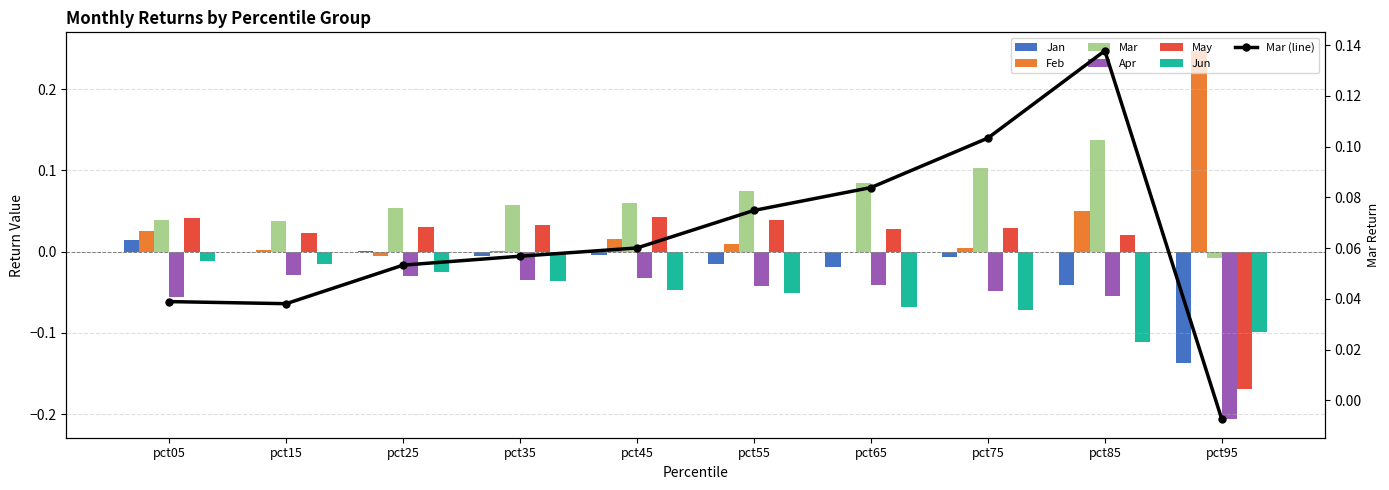

How many bars are there in total?

60